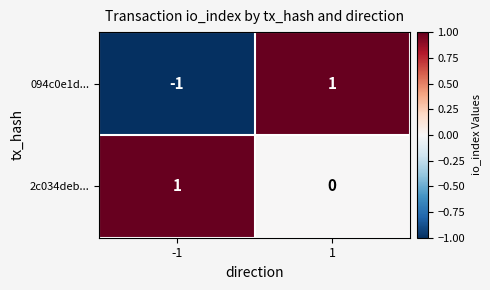

Is the value of 2c034deb... at 1 greater than the value of 094c0e1d... at 1?

No